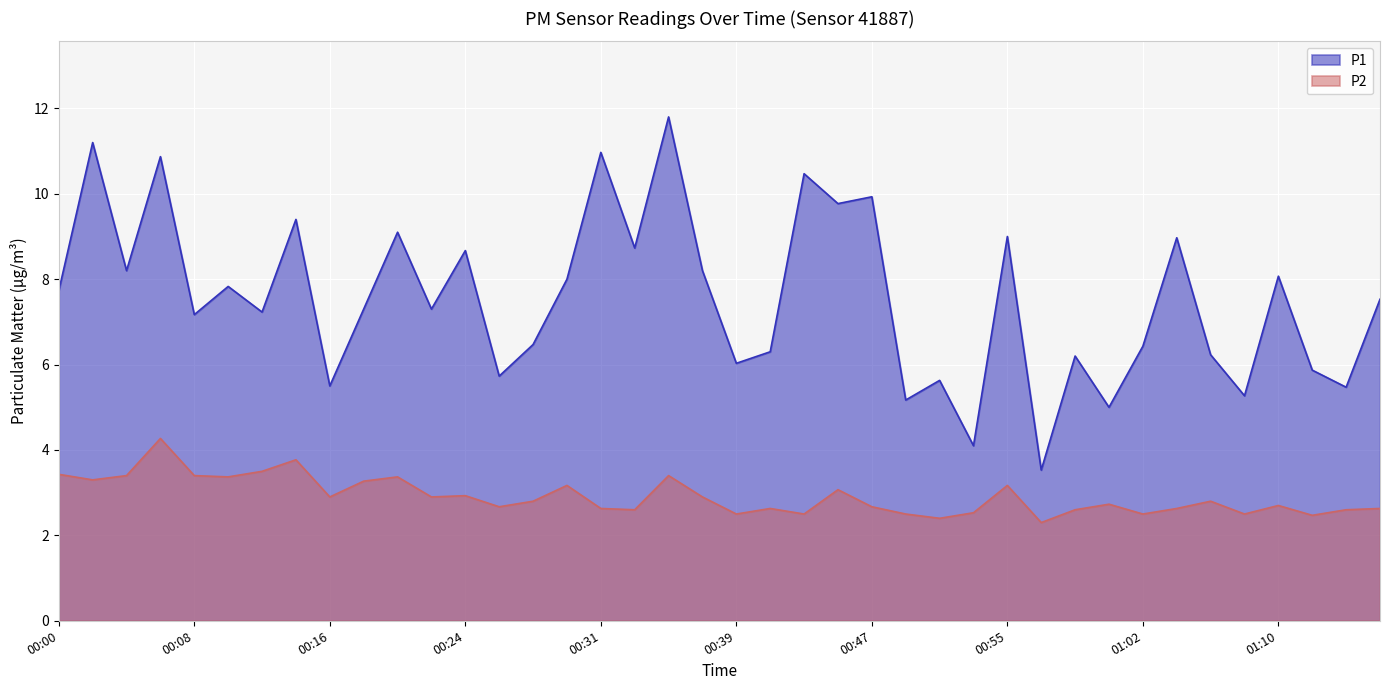

What is the label of the 14th point from the right?

00:51